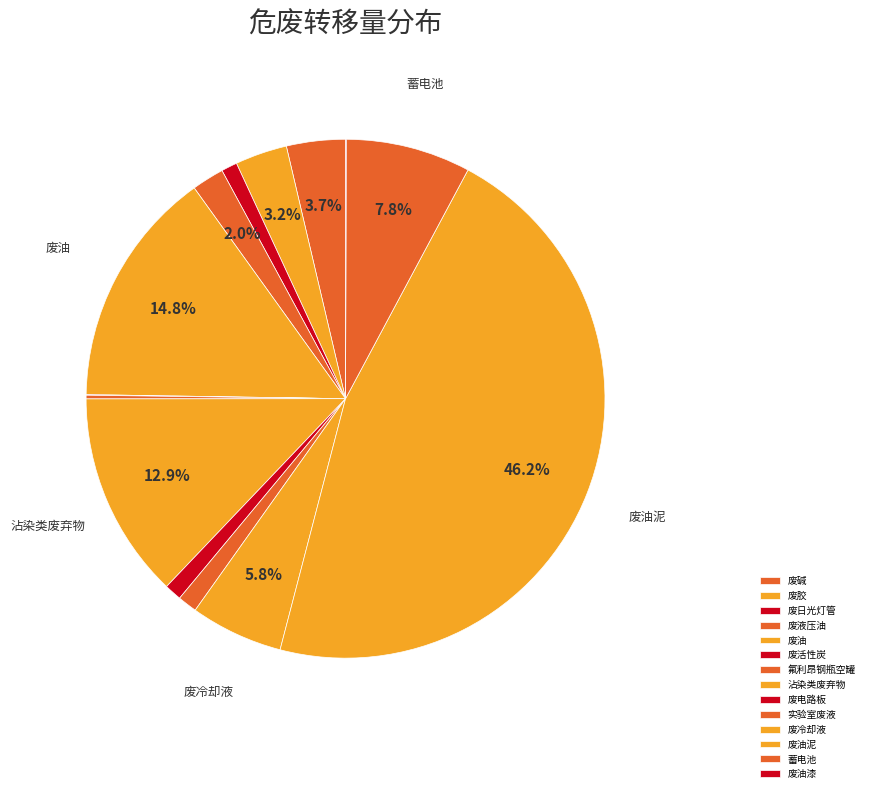

The 实验室废液 slice represents 11% of the pie. True or false?

False